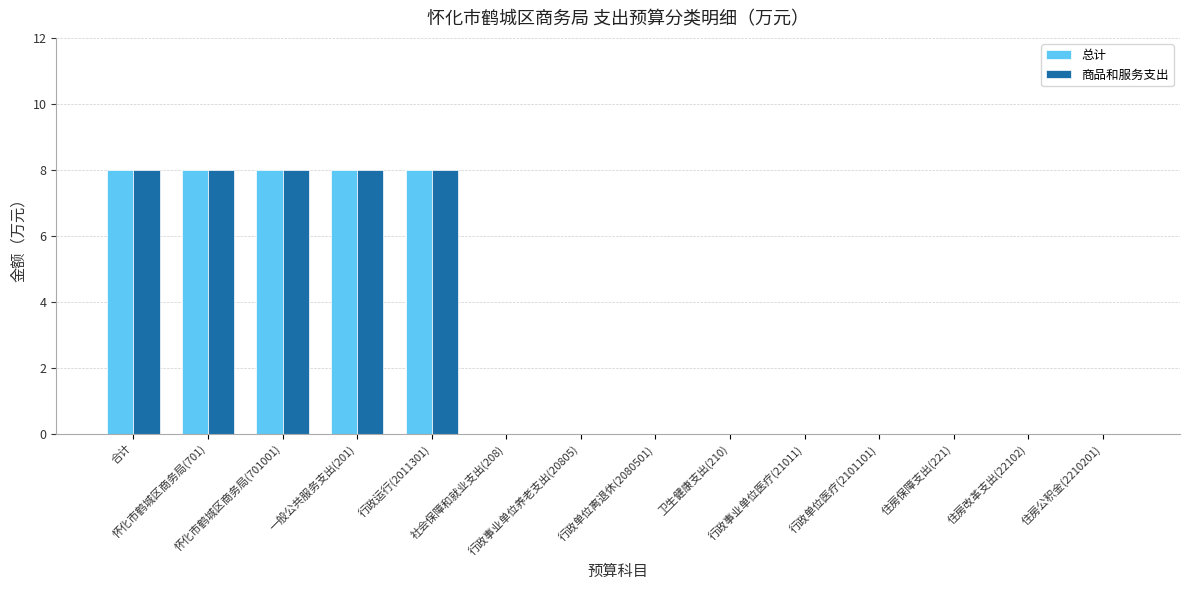

What is the sum of all 总计 values?

40